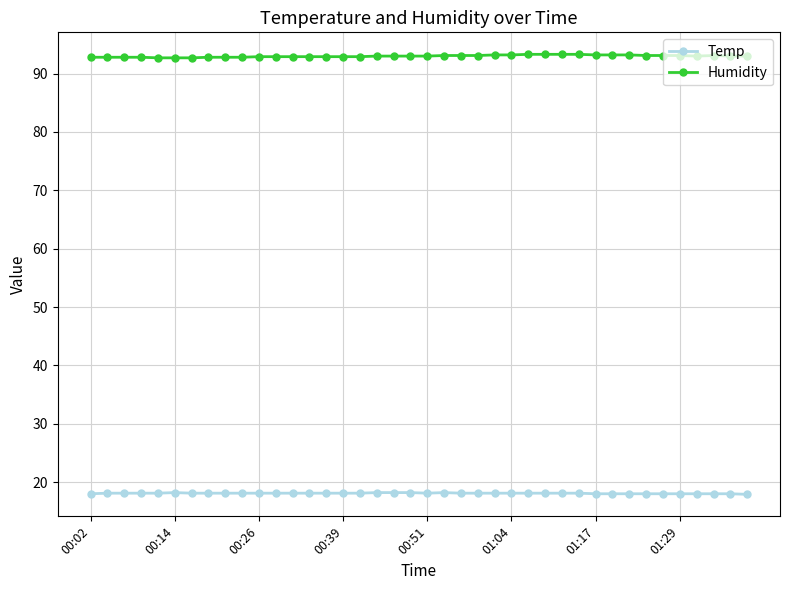

What is the lowest value of the Humidity series?

92.7